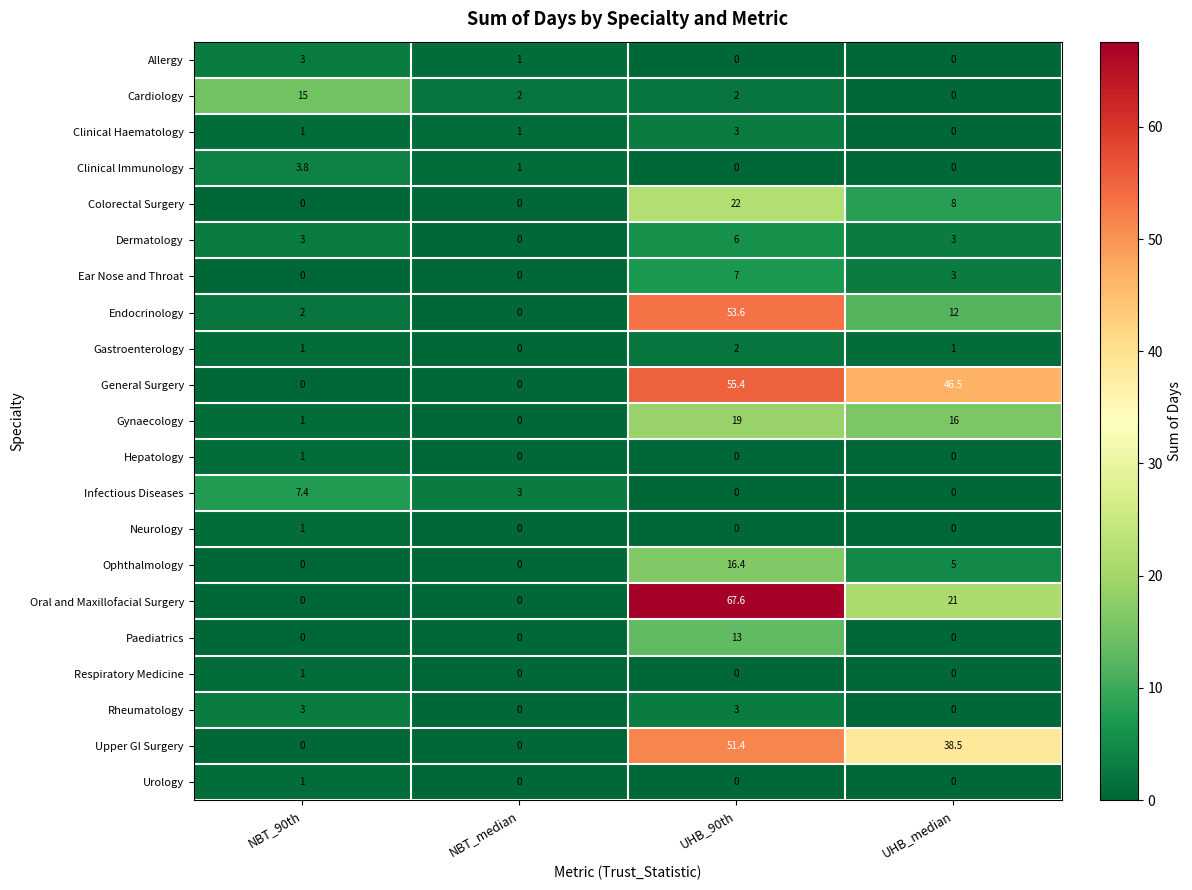

How many data points in Oral and Maxillofacial Surgery are less than 21?

2